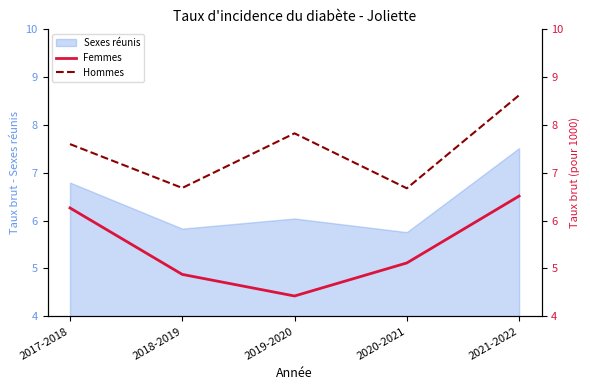

What is the value of the Hommes point at the 2nd from the left?

6.7